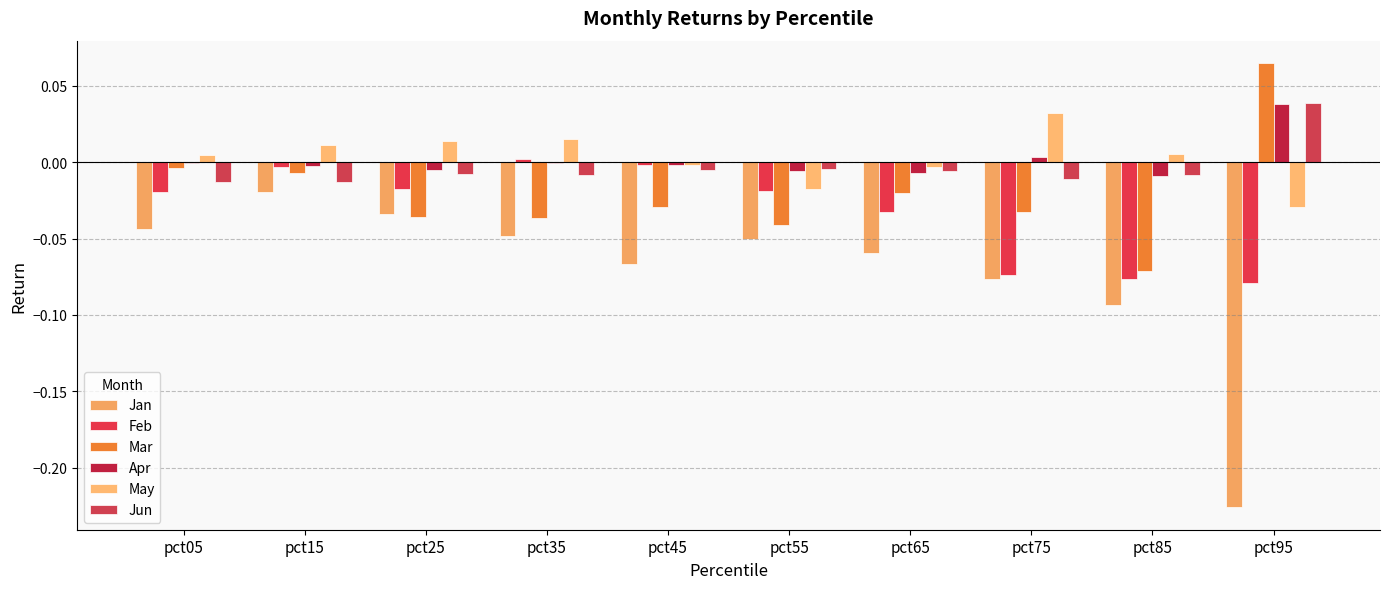

How many positive values does the Jun series have?

1